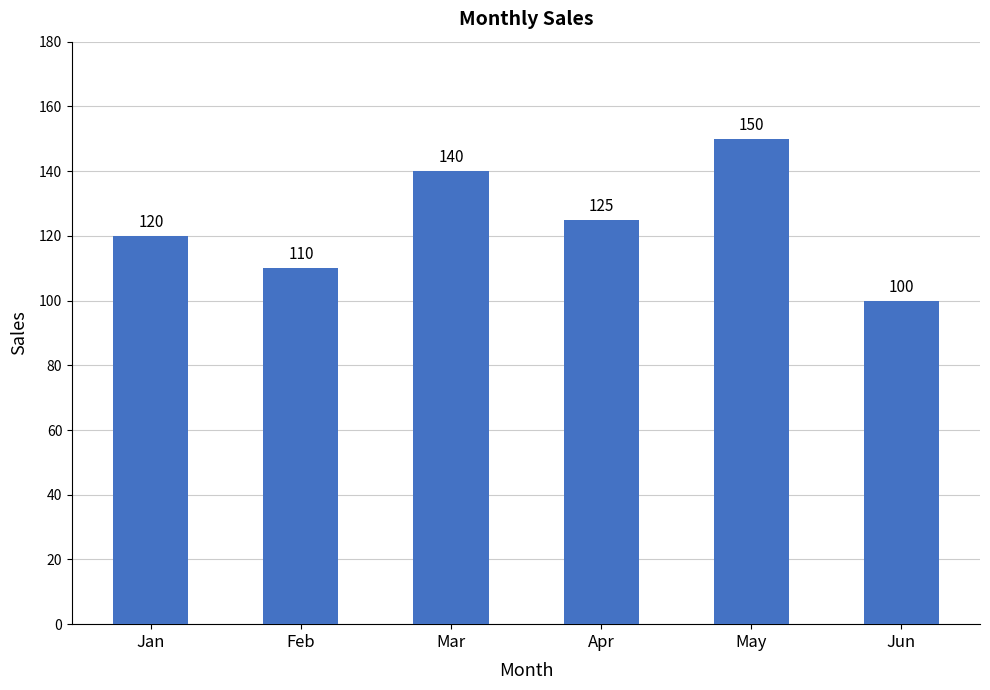

Does the chart contain stacked bars?

No